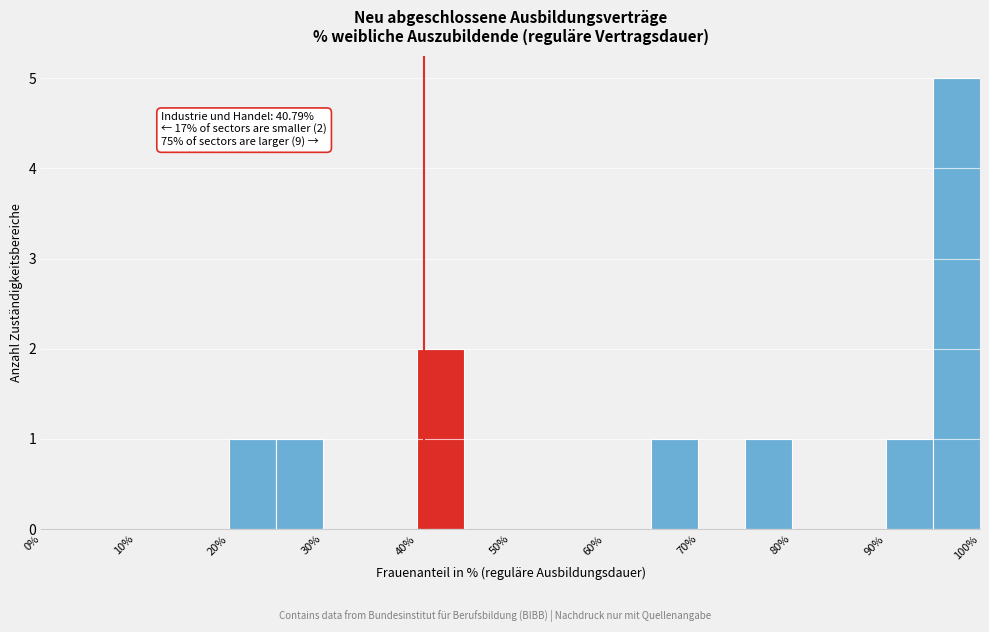

Over which range of the x-axis is the bar tallest?

95 to 100